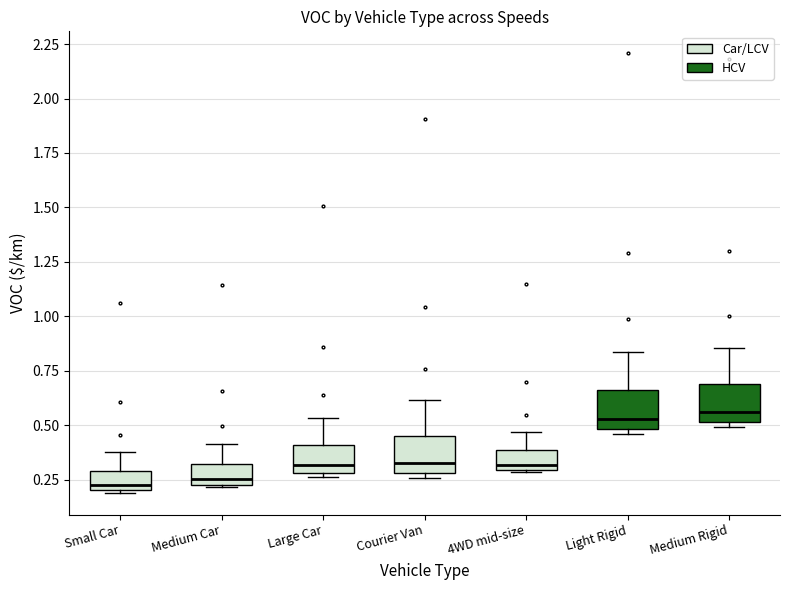

Reading left to right, transcribe this box plot: for each box, give where its median line is, the range the box spans, and where its two whiskers end, as read against the y-axis. The values are not printed on the chart, so give them approximately, as read against the axis.

Small Car: median 0.25, box 0.20 to 0.30, whiskers 0.20 to 0.40
Medium Car: median 0.25 (just above the box's lower edge), box 0.25 to 0.30, whiskers 0.20 to 0.40
Large Car: median 0.30 (just above the box's lower edge), box 0.30 to 0.40, whiskers 0.25 to 0.55
Courier Van: median 0.35, box 0.30 to 0.45, whiskers 0.25 to 0.60
4WD mid-size: median 0.30 (just above the box's lower edge), box 0.30 to 0.40, whiskers 0.30 to 0.45
Light Rigid: median 0.55, box 0.50 to 0.65, whiskers 0.45 to 0.85
Medium Rigid: median 0.55, box 0.50 to 0.70, whiskers 0.50 (just below the box's lower edge) to 0.85